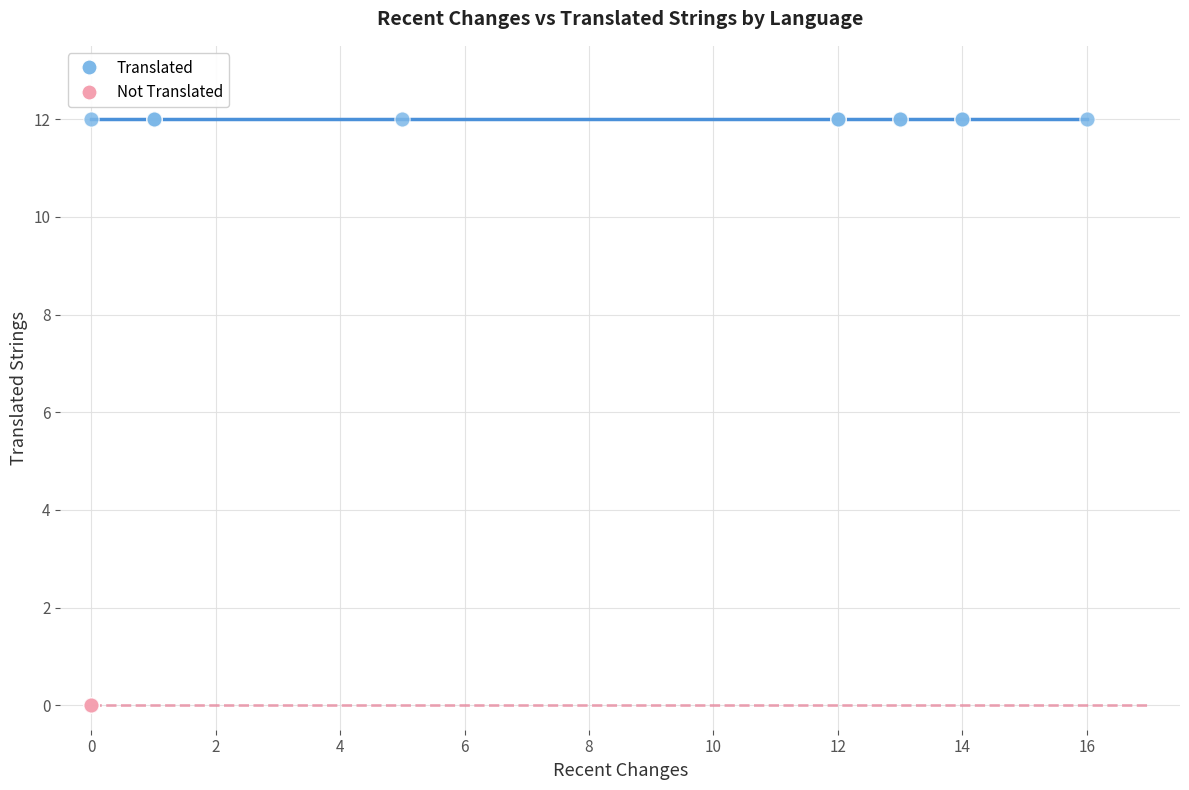

What are all the series names shown in the legend?

Translated, Not Translated